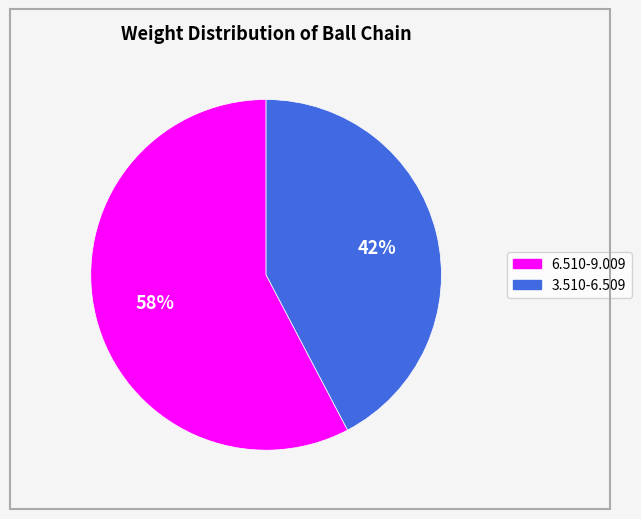

Is there any slice that represents more than half of the pie?

Yes